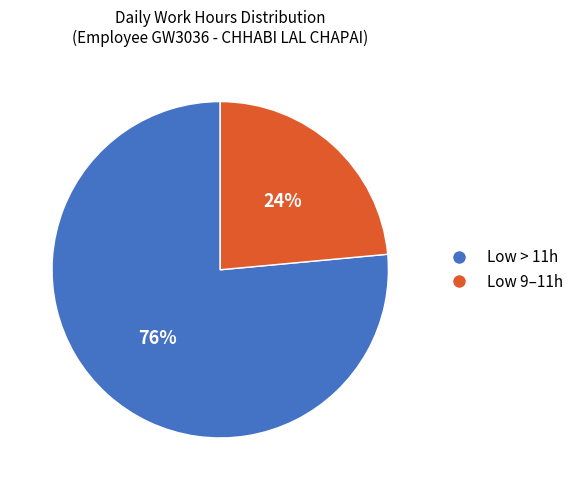

Is there any slice that represents more than half of the pie?

Yes